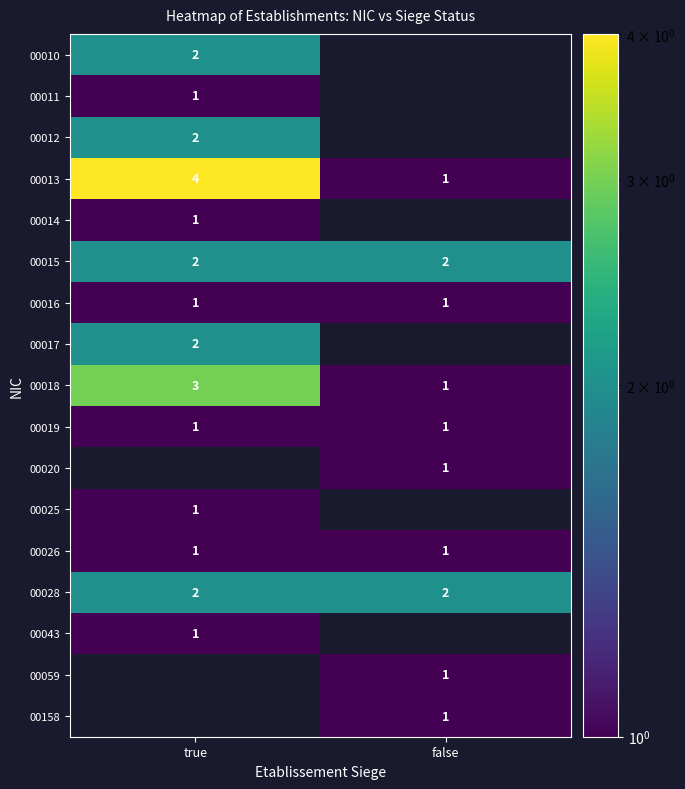

At which label does 00013 reach its minimum?

false